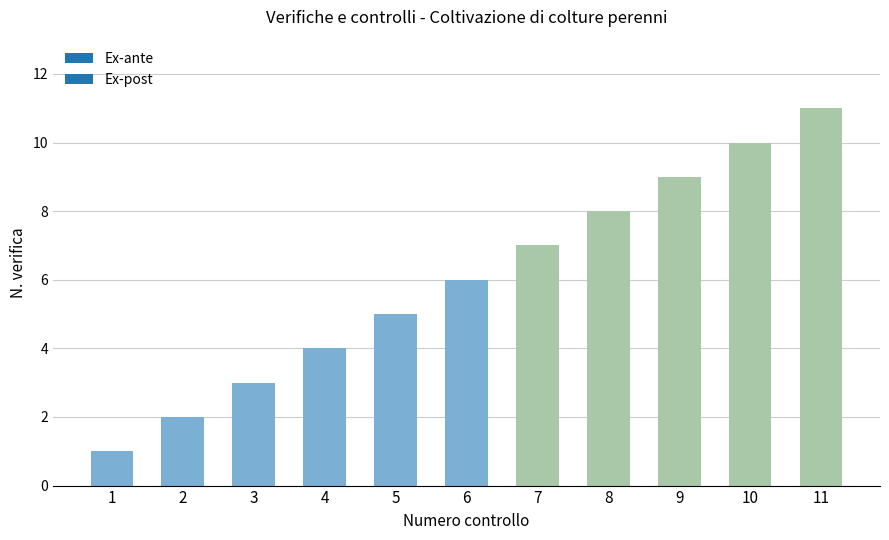

Rank the categories by value from lowest to highest.

1, 2, 3, 4, 5, 6, 7, 8, 9, 10, 11